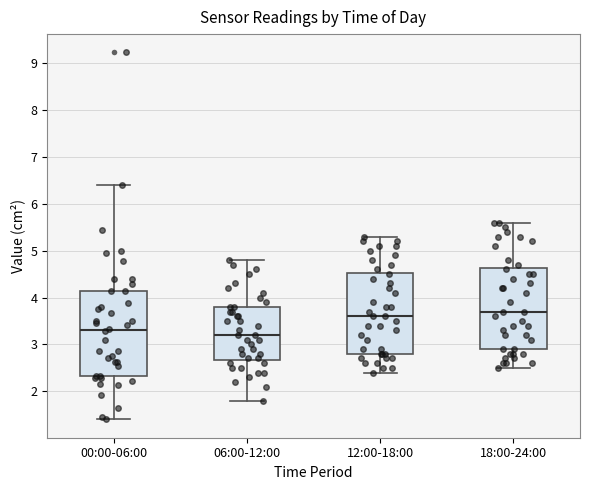

Reading left to right, transcribe this box plot: for each box, give where its median line is, the range the box spans, and where its two whiskers end, as read against the y-axis. The values are not printed on the chart, so give them approximately, as read against the axis.

00:00-06:00: median 3.3, box 2.3 to 4.1, whiskers 1.4 to 6.4
06:00-12:00: median 3.2, box 2.7 to 3.8, whiskers 1.8 to 4.8
12:00-18:00: median 3.6, box 2.8 to 4.5, whiskers 2.4 to 5.3
18:00-24:00: median 3.7, box 2.9 to 4.6, whiskers 2.5 to 5.6